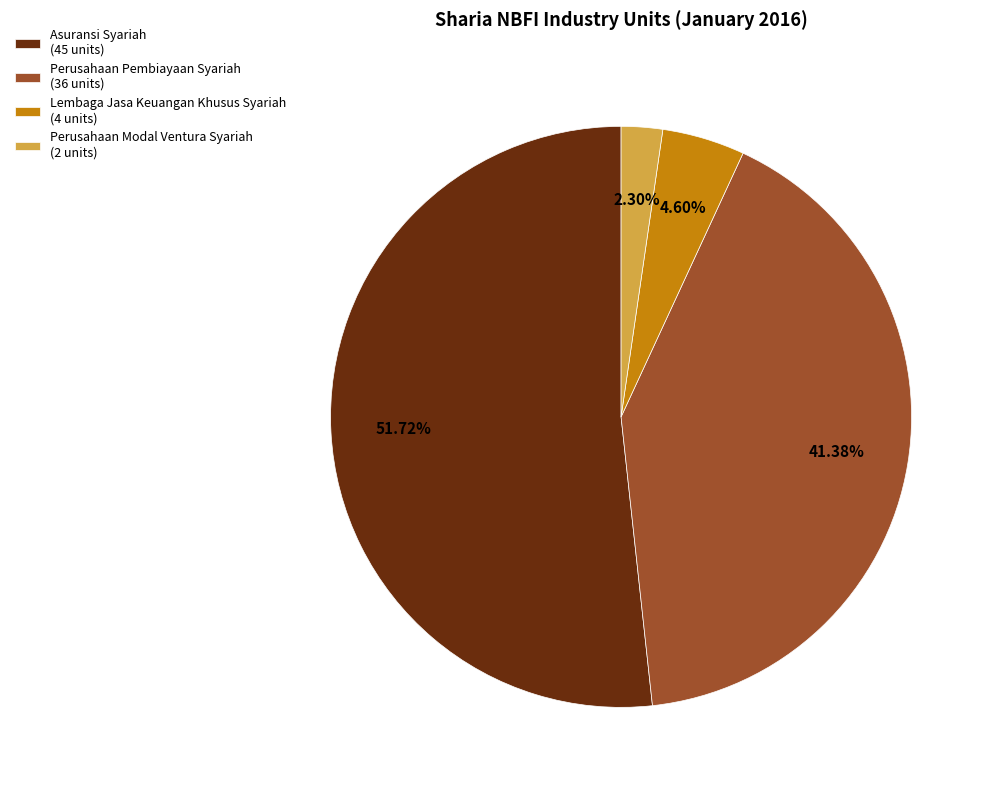

What is the largest slice in the pie chart?

Asuransi Syariah (45 units)